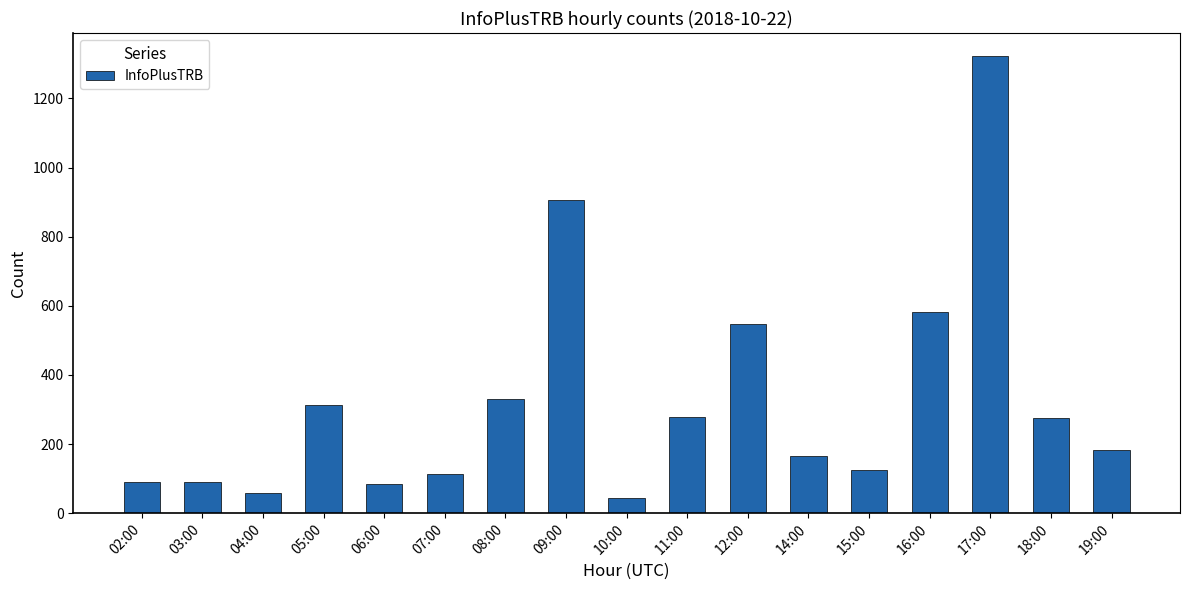

What is the value of the 5th bar from the left?

85